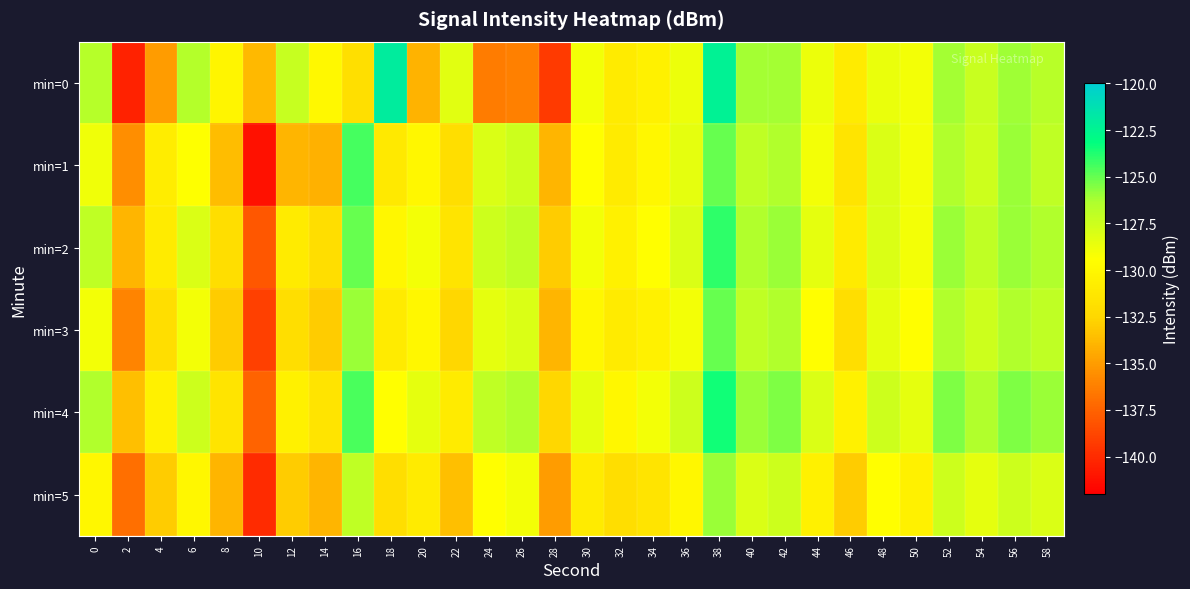

At 18, list the series in order from smallest to largest.

min=5, min=1, min=3, min=2, min=4, min=0